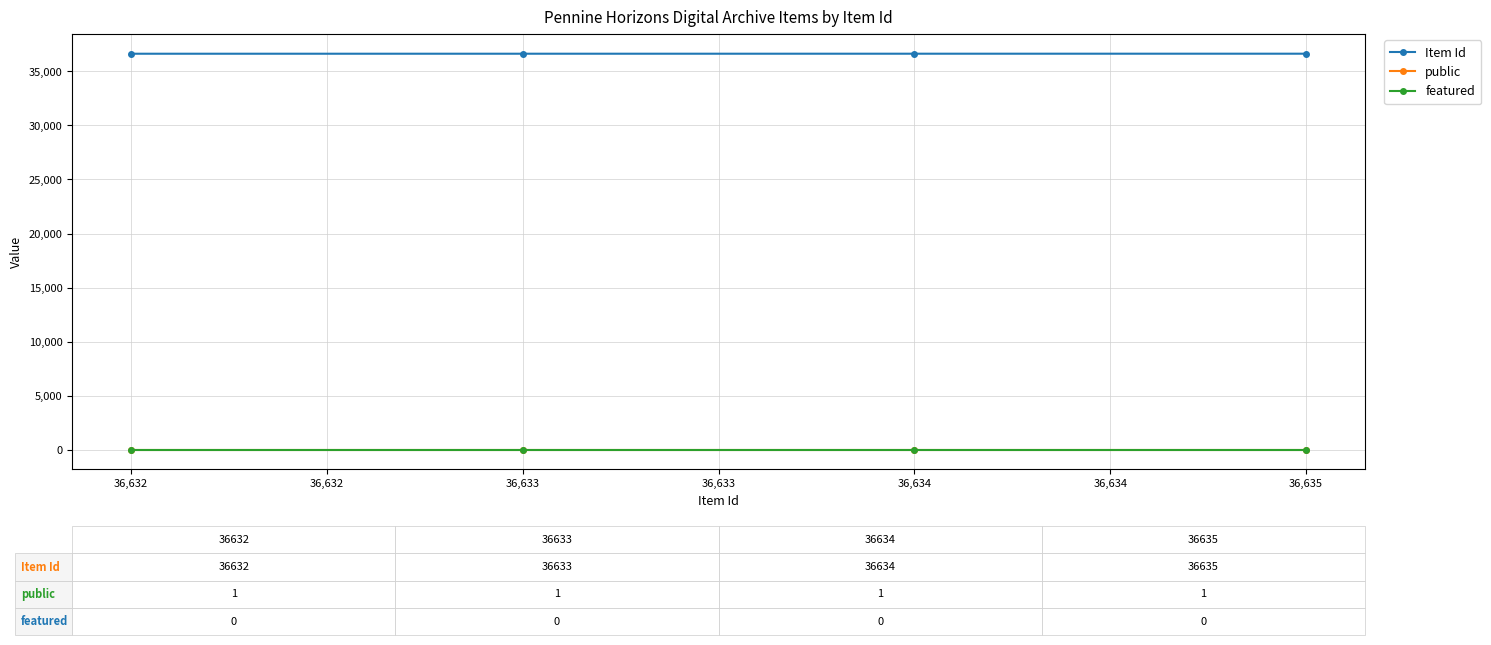

The value of featured at 36,635 is 0. True or false?

True